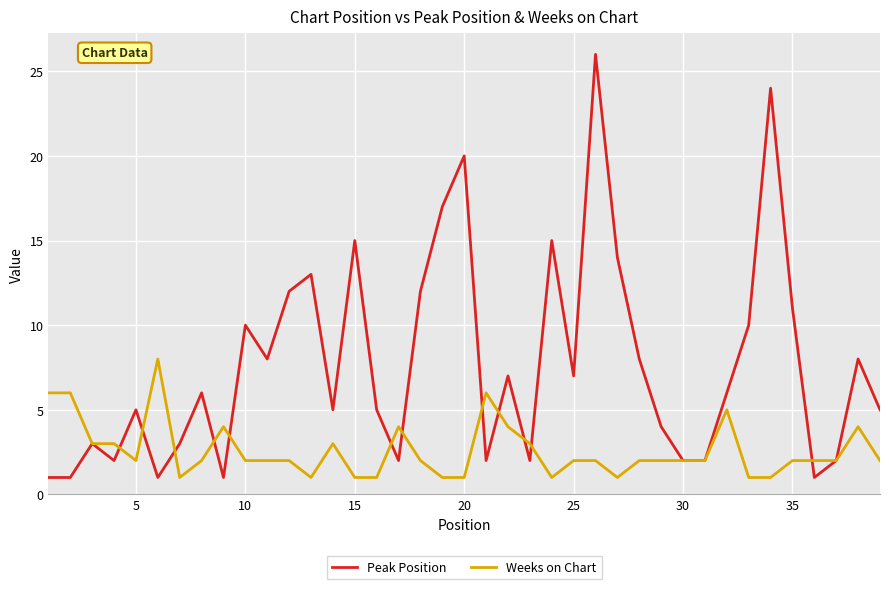

Which series has the largest range (max minus min)?

Peak Position